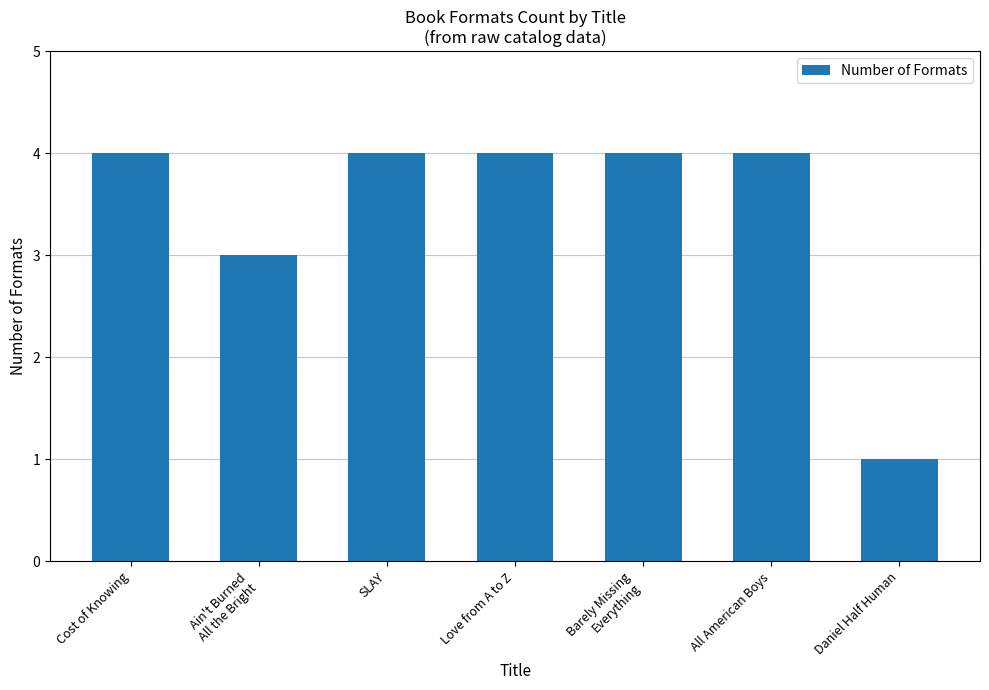

What is the average value?

3